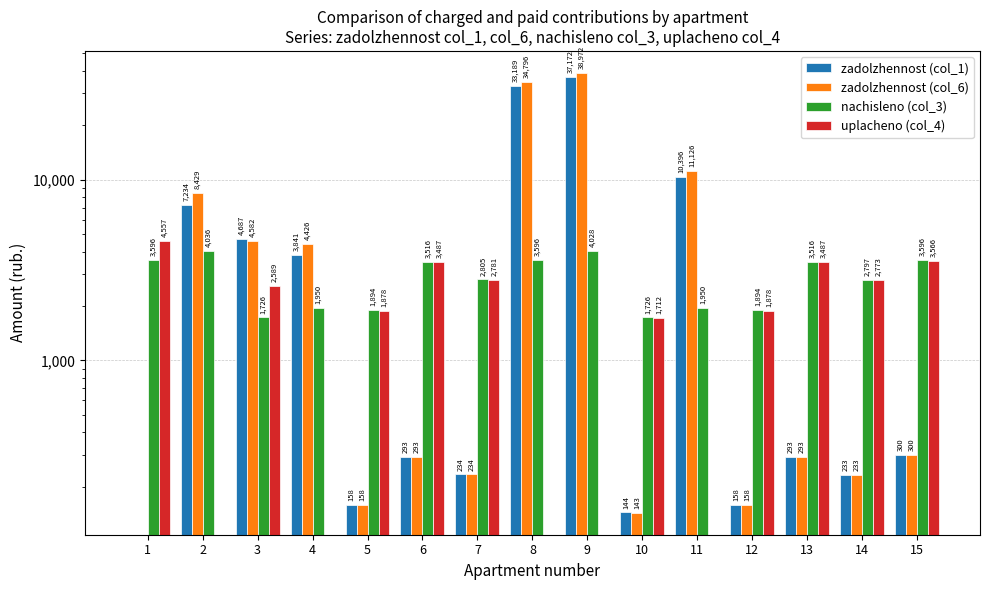

Are the bars grouped side by side (vs. stacked)?

Yes